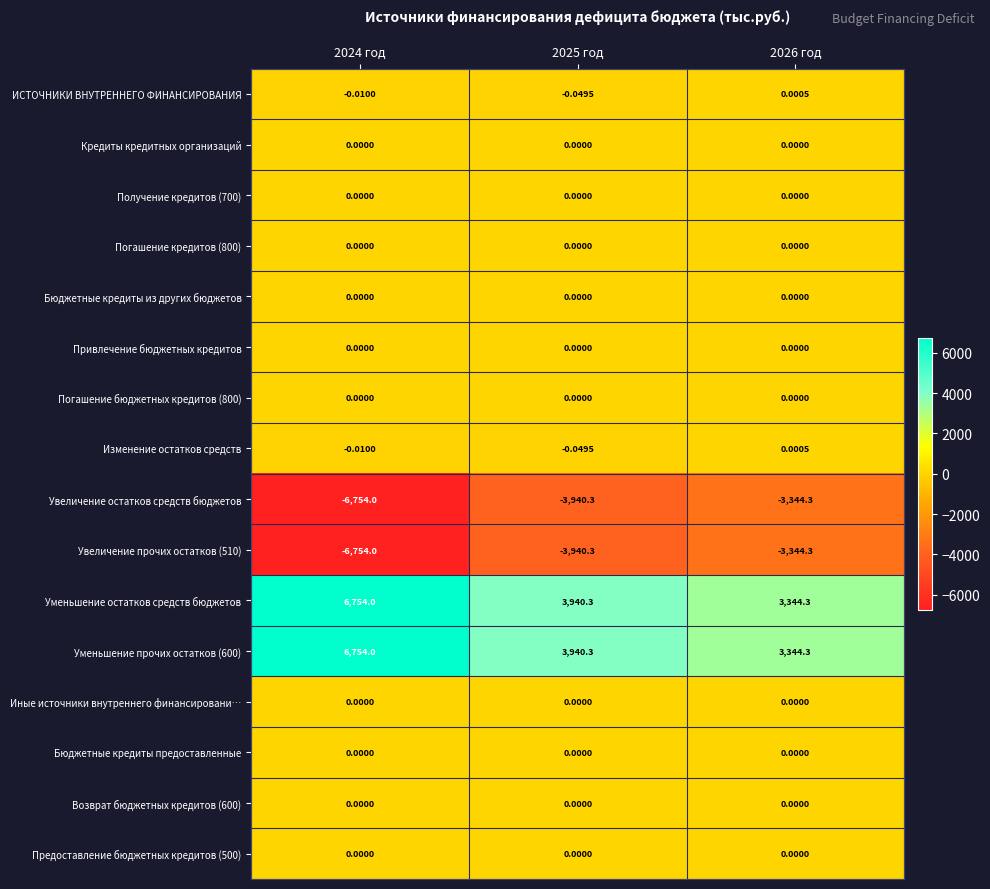

Is the value of Изменение остатков средств at 2025 год greater than the value of Погашение кредитов (800) at 2025 год?

No